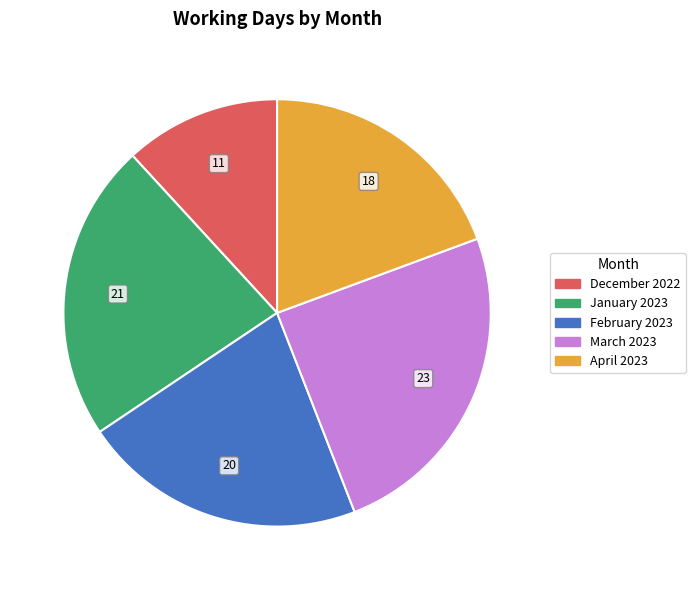

Between December 2022 and March 2023, which is larger?

March 2023